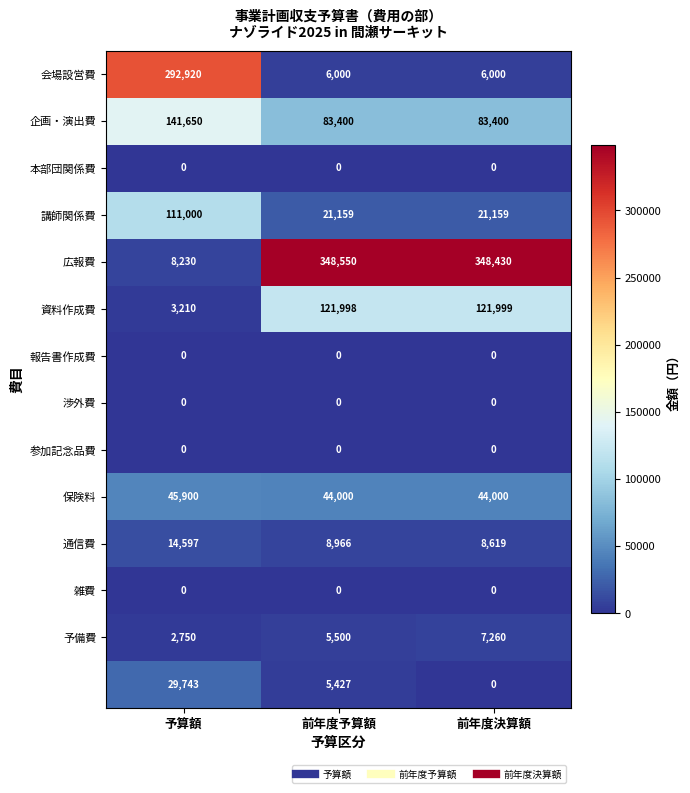

At which category is the sum across all series the highest?

予算額